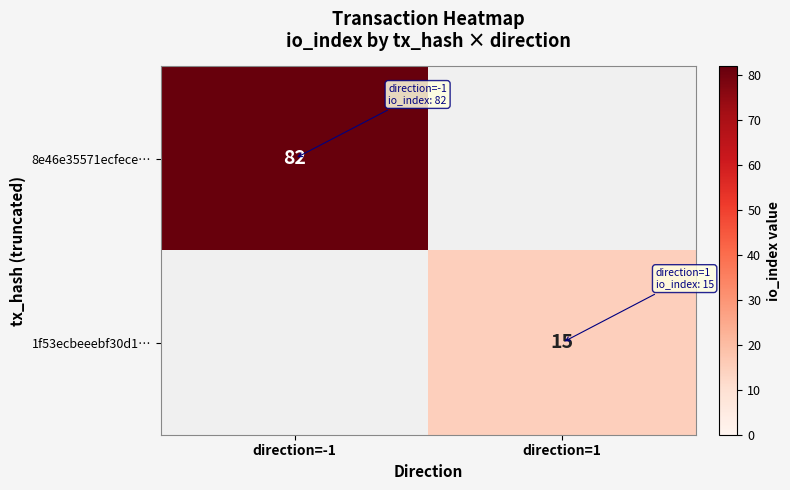

At which category is the sum across all series the highest?

direction=-1